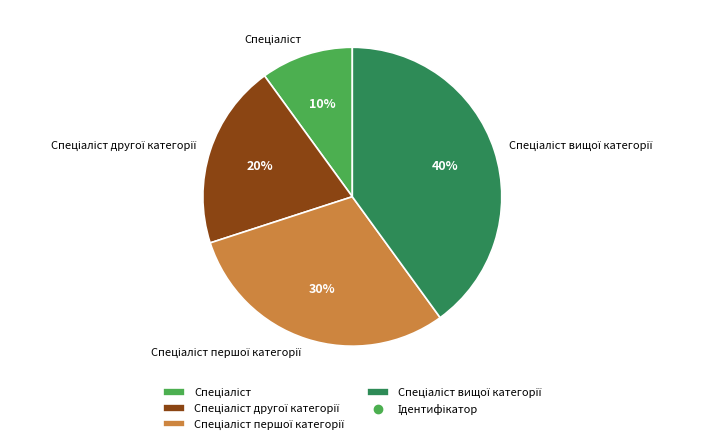

To the nearest percent, what is the average slice percentage?

25%